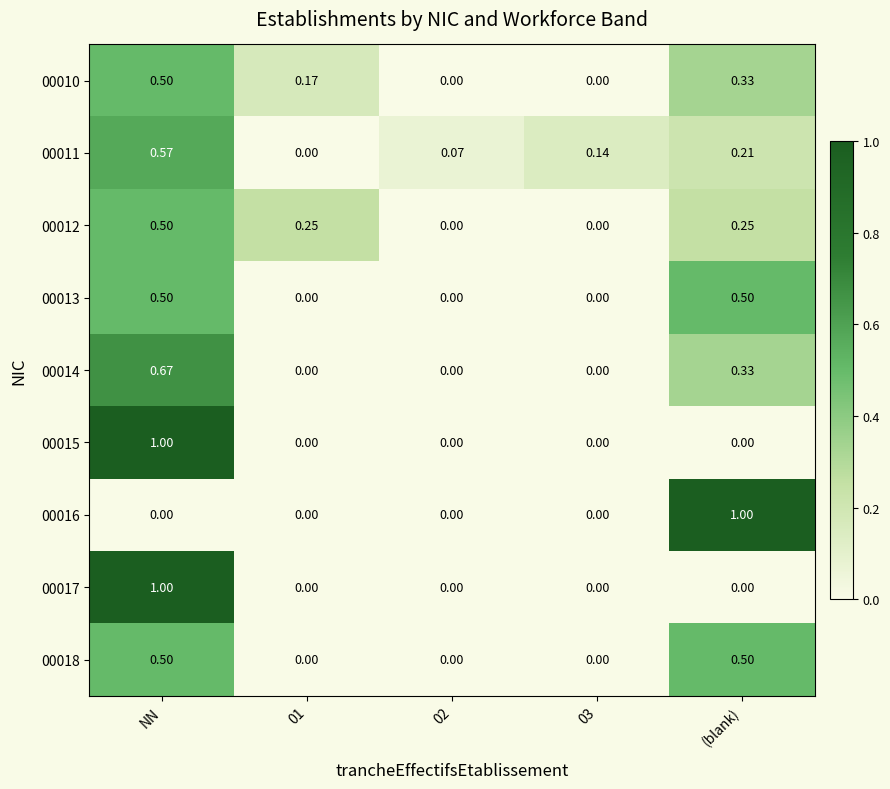

At which category is the sum across all series the highest?

NN